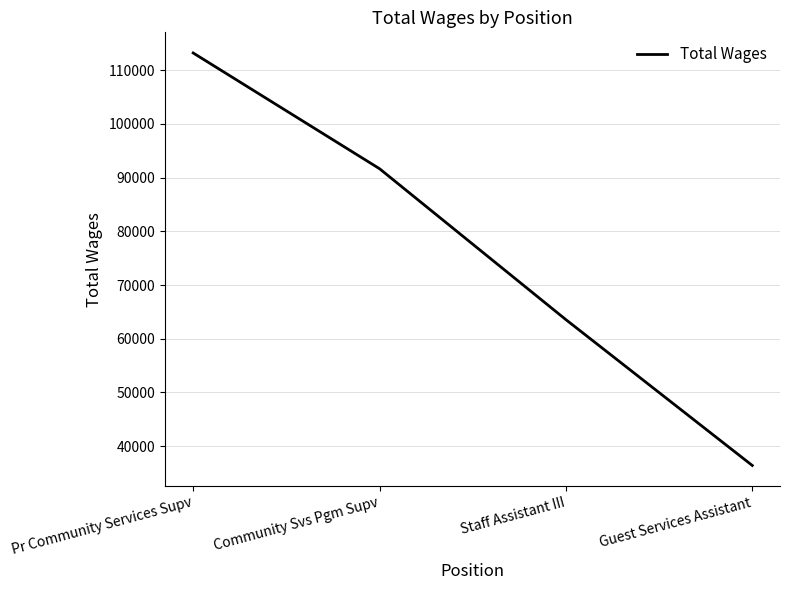

List the labels in order of value, largest first.

Pr Community Services Supv, Community Svs Pgm Supv, Staff Assistant III, Guest Services Assistant